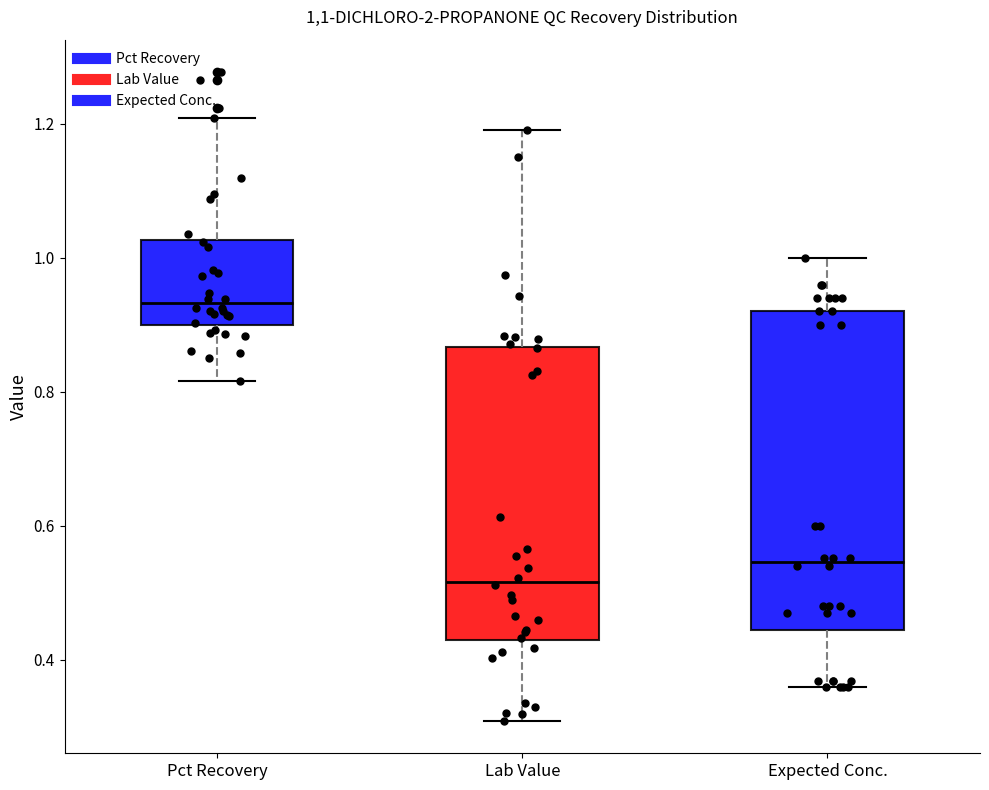

Reading left to right, transcribe this box plot: for each box, give where its median line is, the range the box spans, and where its two whiskers end, as read against the y-axis. The values are not printed on the chart, so give them approximately, as read against the axis.

Pct Recovery: median 0.94, box 0.90 to 1.02, whiskers 0.82 to 1.20
Lab Value: median 0.52, box 0.42 to 0.86, whiskers 0.30 to 1.20
Expected Conc.: median 0.54, box 0.44 to 0.92, whiskers 0.36 to 1.00